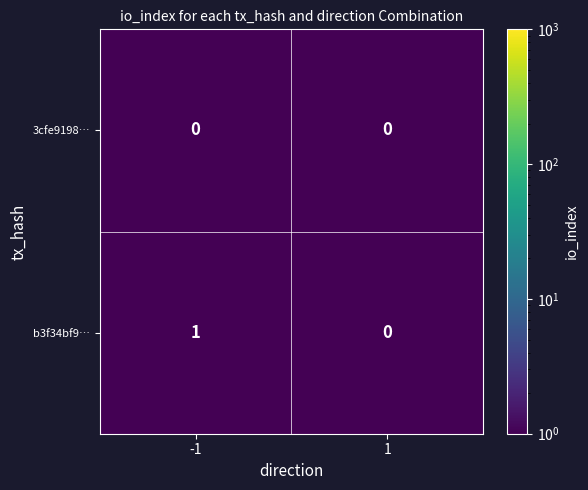

At -1, list the series in order from largest to smallest.

b3f34bf9…, 3cfe9198…